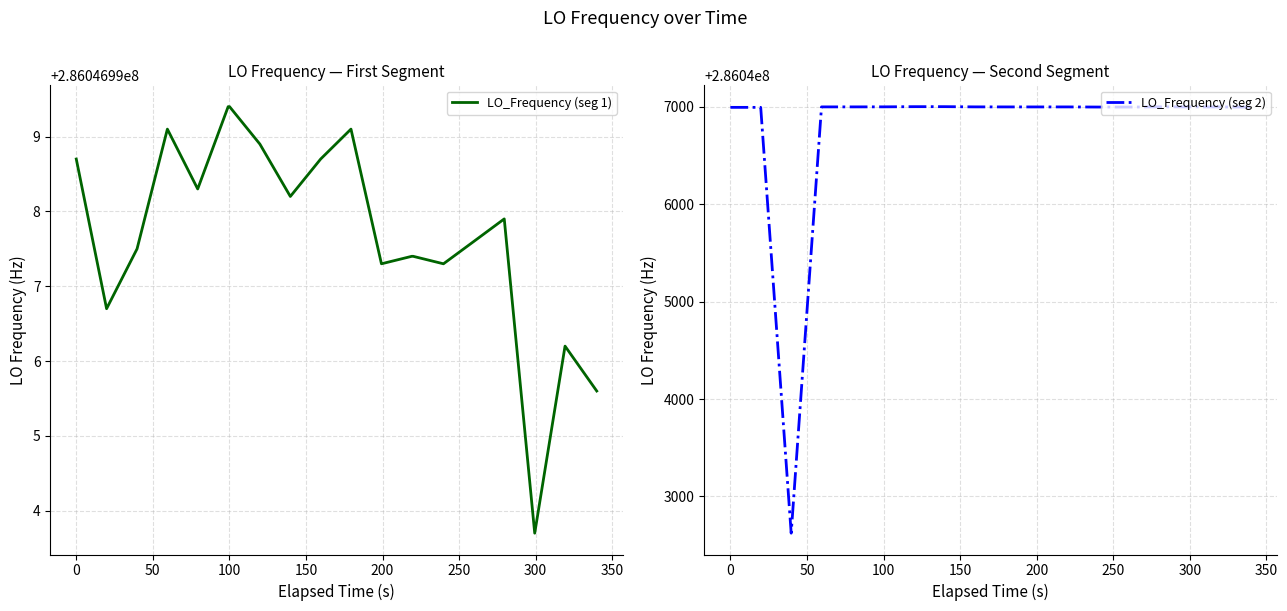

What is the maximum value for LO_Frequency (seg 2)?

286047002.6